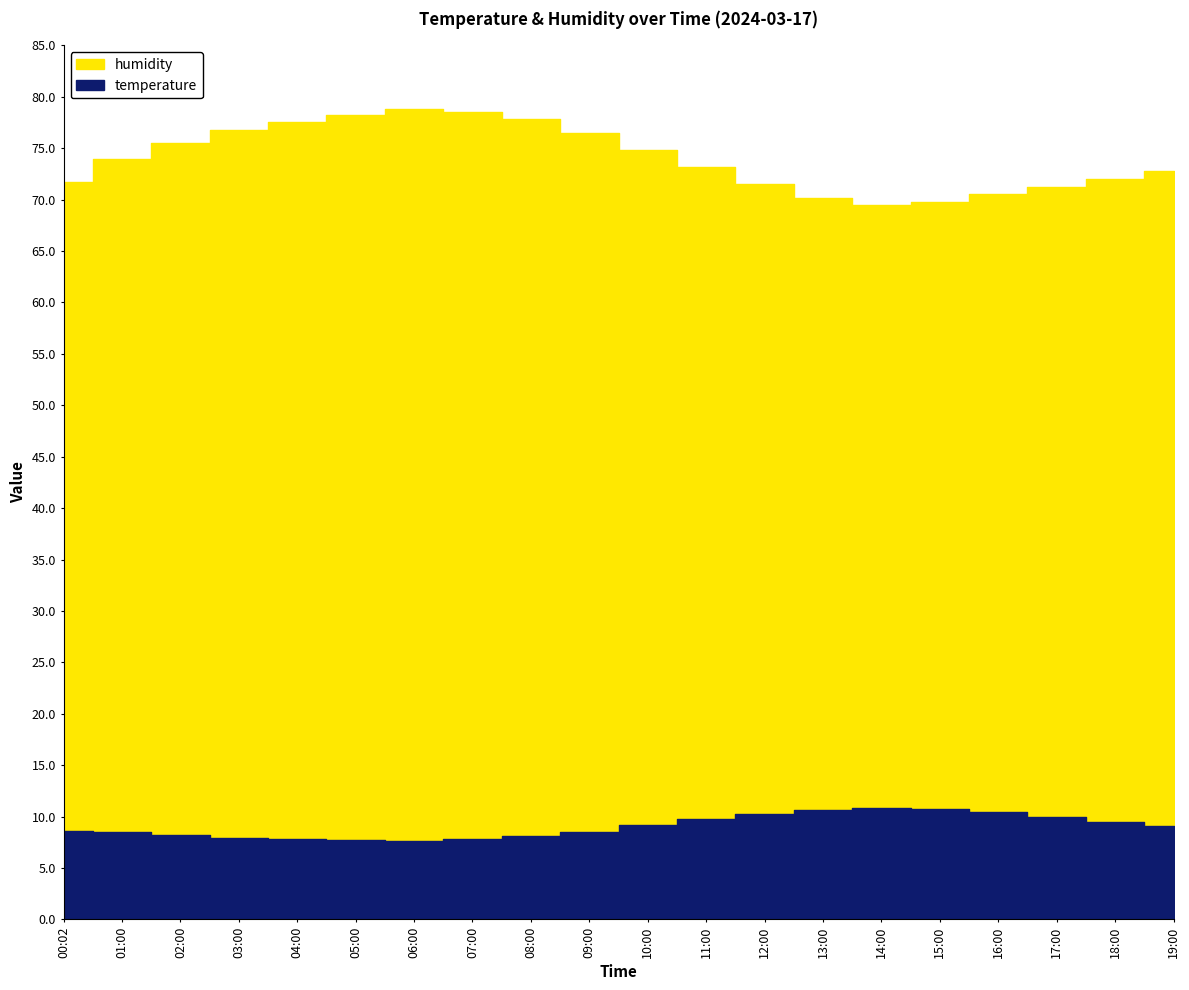

True or false: humidity has a value of 123.9 at 19:00.

False